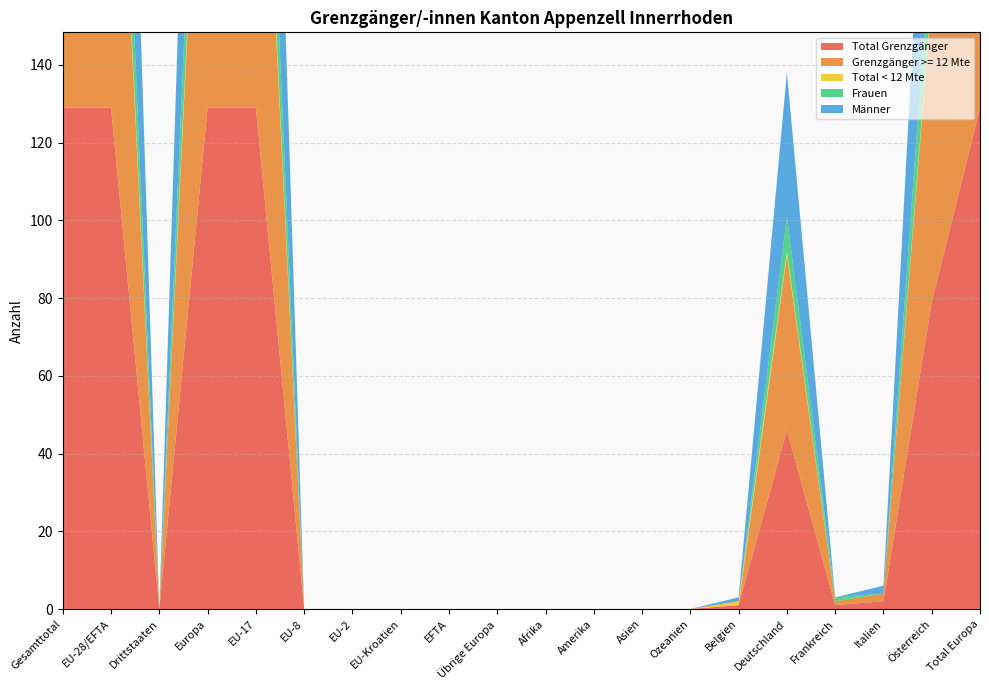

Reading right to left, transcribe all the data shown in this chart.

Total Grenzgänger: Total Europa=129	Österreich=79	Italien=2	Frankreich=1	Deutschland=46	Belgien=1	Ozeanien=0	Asien=0	Amerika=0	Afrika=0	Übrige Europa=0	EFTA=0	EU-Kroatien=0	EU-2=0	EU-8=0	EU-17=129	Europa=129	Drittstaaten=0	EU-28/EFTA=129	Gesamttotal=129
Grenzgänger >= 12 Mte: Total Europa=126	Österreich=78	Italien=2	Frankreich=1	Deutschland=45	Belgien=0	Ozeanien=0	Asien=0	Amerika=0	Afrika=0	Übrige Europa=0	EFTA=0	EU-Kroatien=0	EU-2=0	EU-8=0	EU-17=126	Europa=126	Drittstaaten=0	EU-28/EFTA=126	Gesamttotal=126
Total < 12 Mte: Total Europa=3	Österreich=1	Italien=0	Frankreich=0	Deutschland=1	Belgien=1	Ozeanien=0	Asien=0	Amerika=0	Afrika=0	Übrige Europa=0	EFTA=0	EU-Kroatien=0	EU-2=0	EU-8=0	EU-17=3	Europa=3	Drittstaaten=0	EU-28/EFTA=3	Gesamttotal=3
Frauen: Total Europa=27	Österreich=17	Italien=0	Frankreich=1	Deutschland=9	Belgien=0	Ozeanien=0	Asien=0	Amerika=0	Afrika=0	Übrige Europa=0	EFTA=0	EU-Kroatien=0	EU-2=0	EU-8=0	EU-17=27	Europa=27	Drittstaaten=0	EU-28/EFTA=27	Gesamttotal=27
Männer: Total Europa=102	Österreich=62	Italien=2	Frankreich=0	Deutschland=37	Belgien=1	Ozeanien=0	Asien=0	Amerika=0	Afrika=0	Übrige Europa=0	EFTA=0	EU-Kroatien=0	EU-2=0	EU-8=0	EU-17=102	Europa=102	Drittstaaten=0	EU-28/EFTA=102	Gesamttotal=102